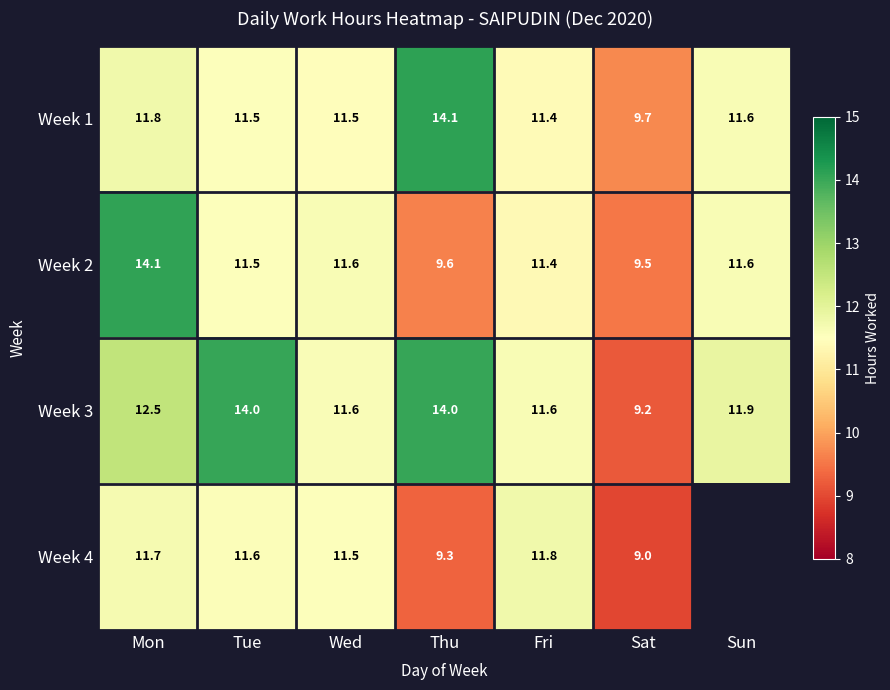

At how many categories does at least one series exceed 10?

6